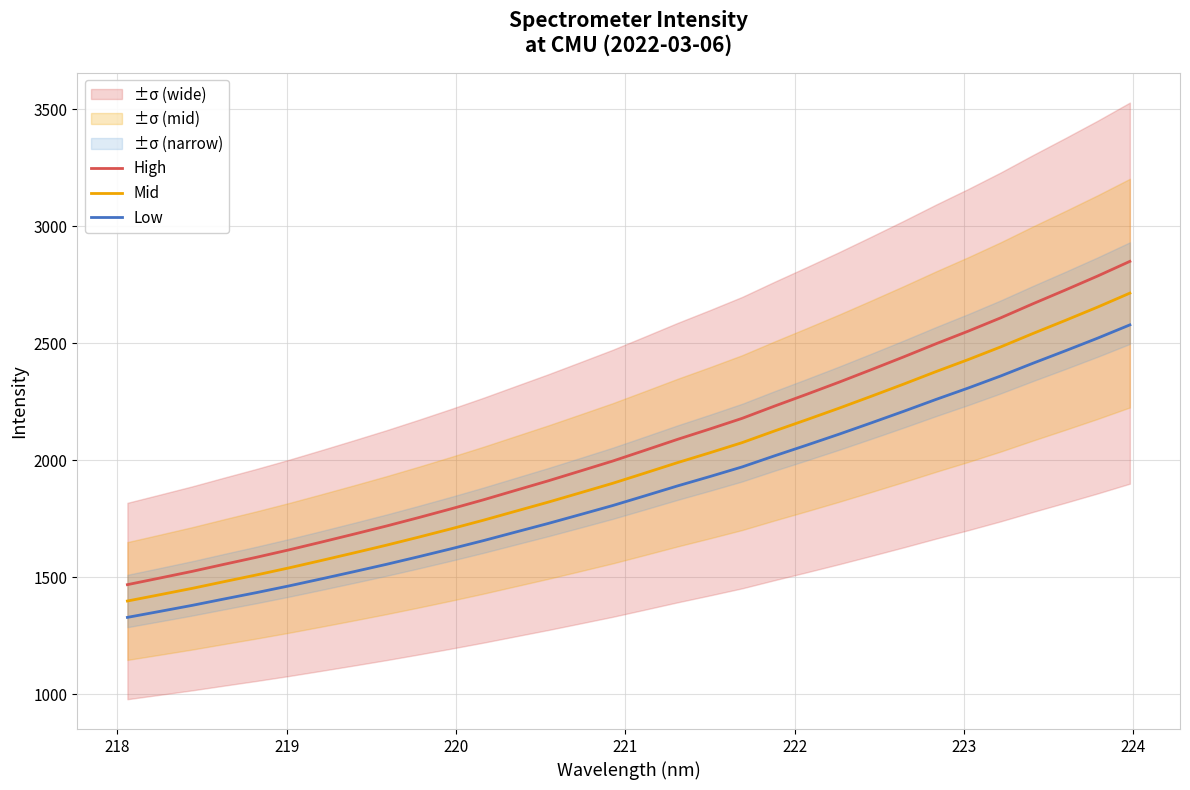

What is the minimum value for High?

1468.8